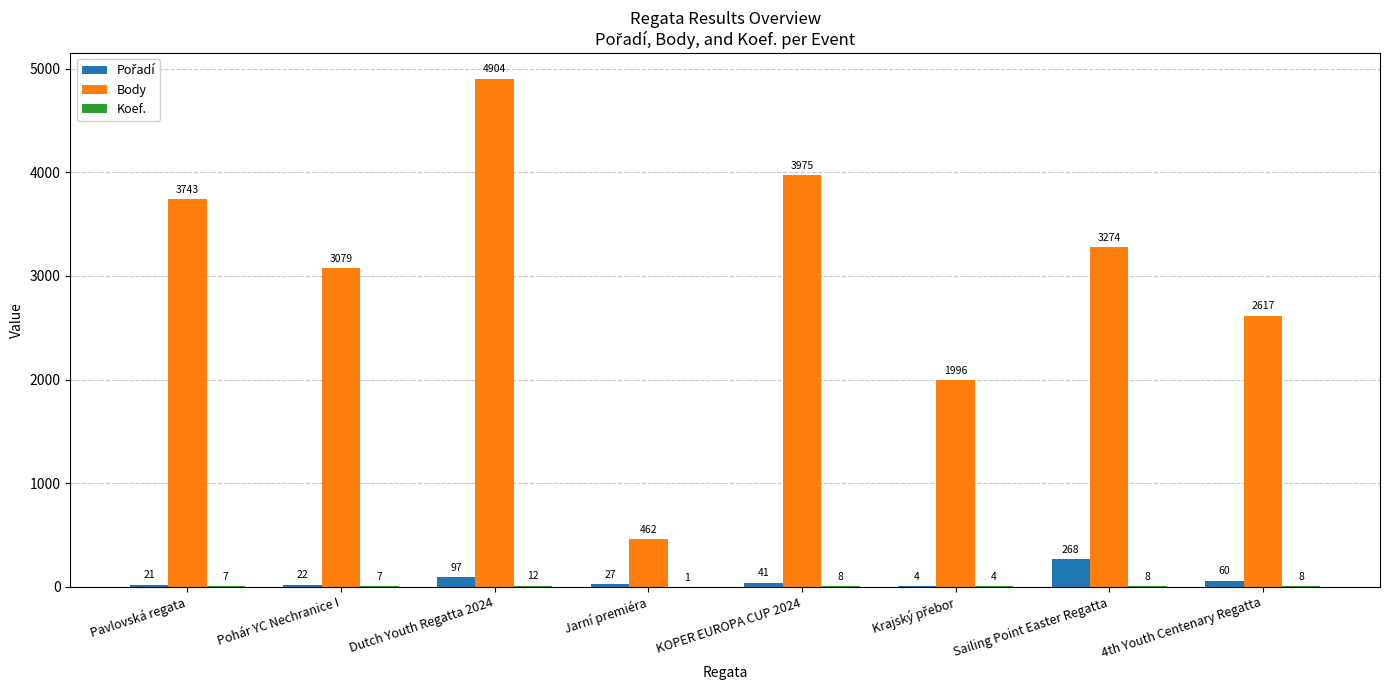

Is it true that Body equals 3975 at KOPER EUROPA CUP 2024?

True